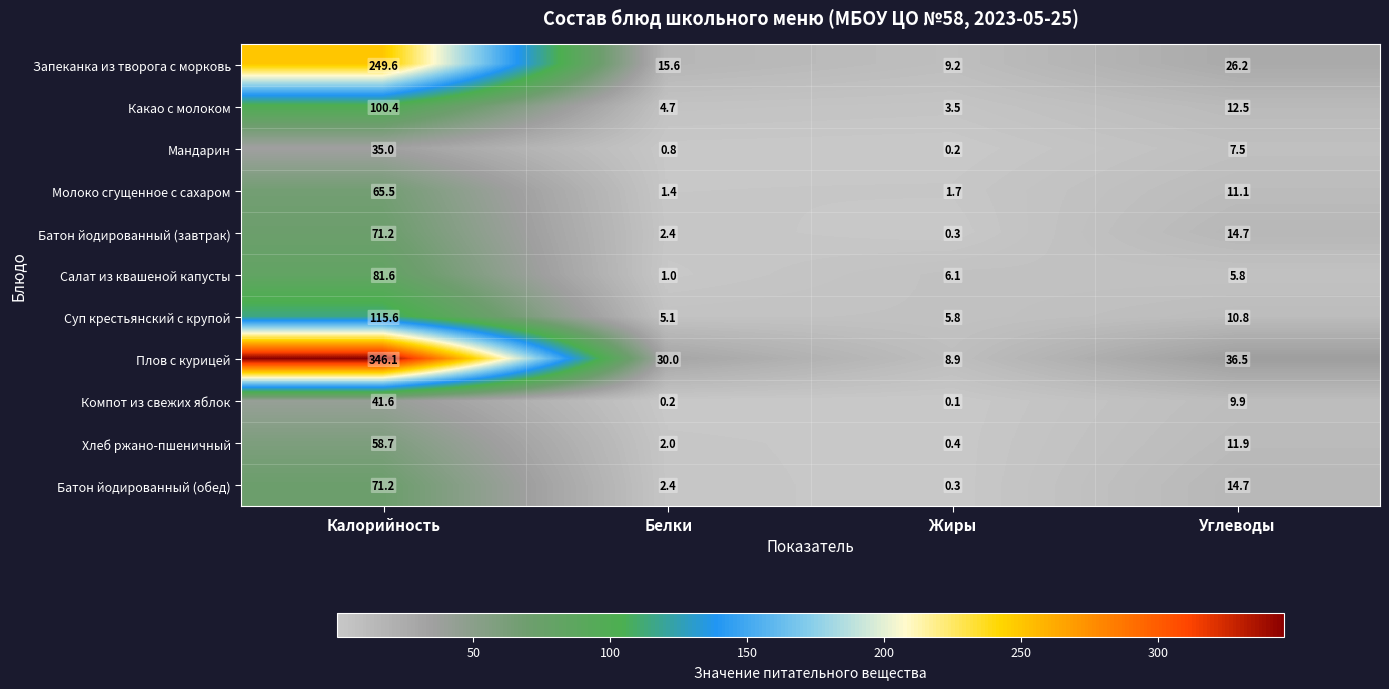

At which category is the sum across all series the highest?

Калорийность